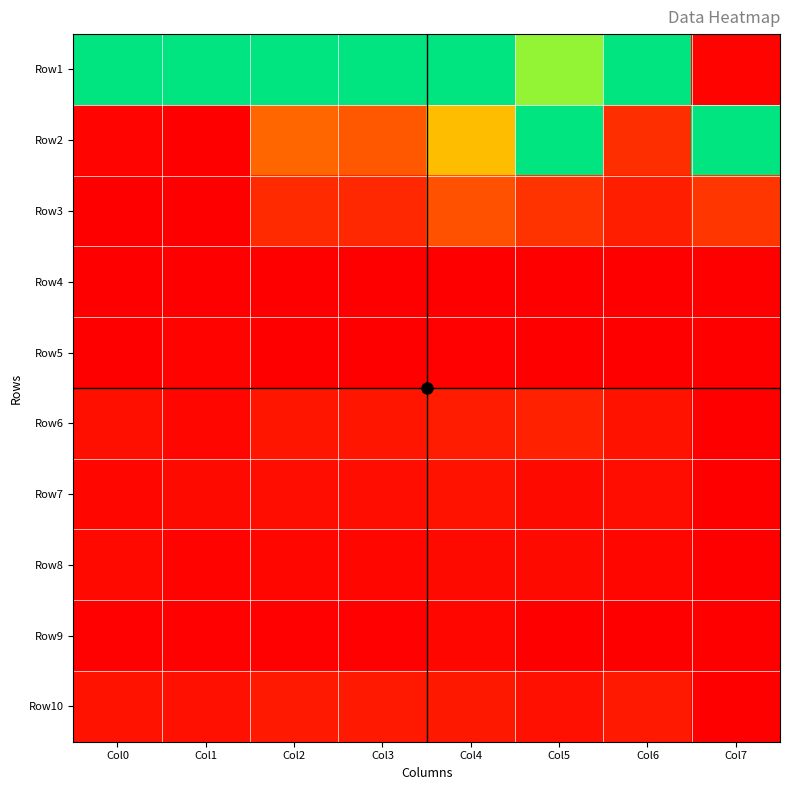

What is the spread (max minus min) of values at Col1?

1.0